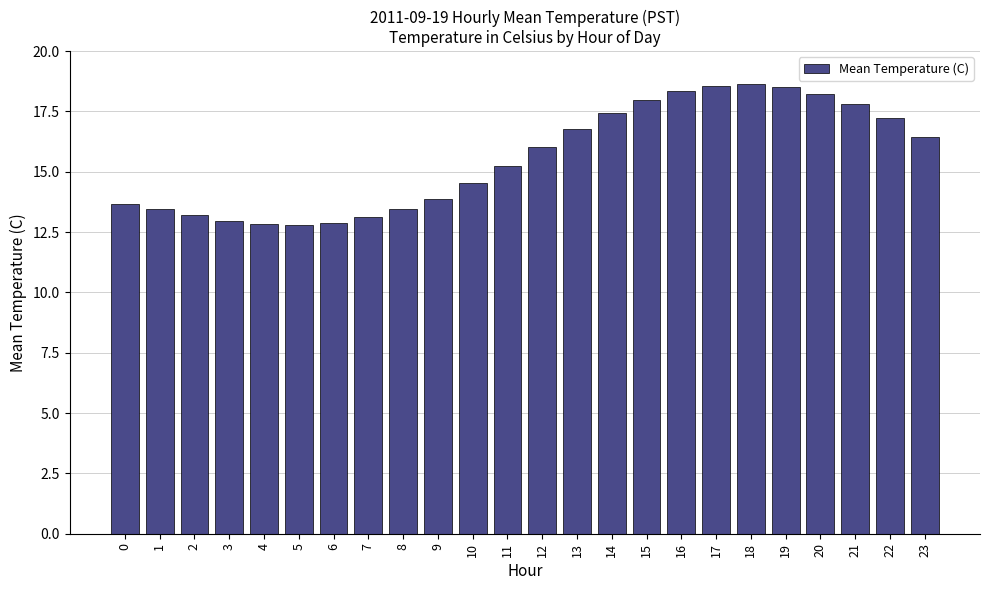

What is the difference between the maximum and minimum values?

5.8